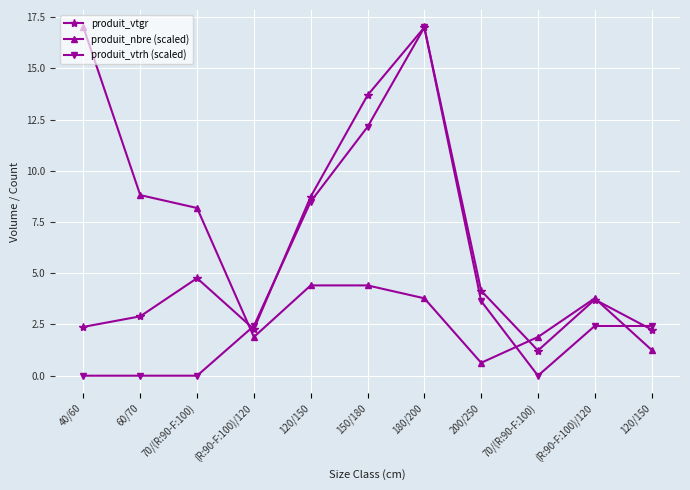

The produit_vtgr series shows 26.0 at 180/200. True or false?

False